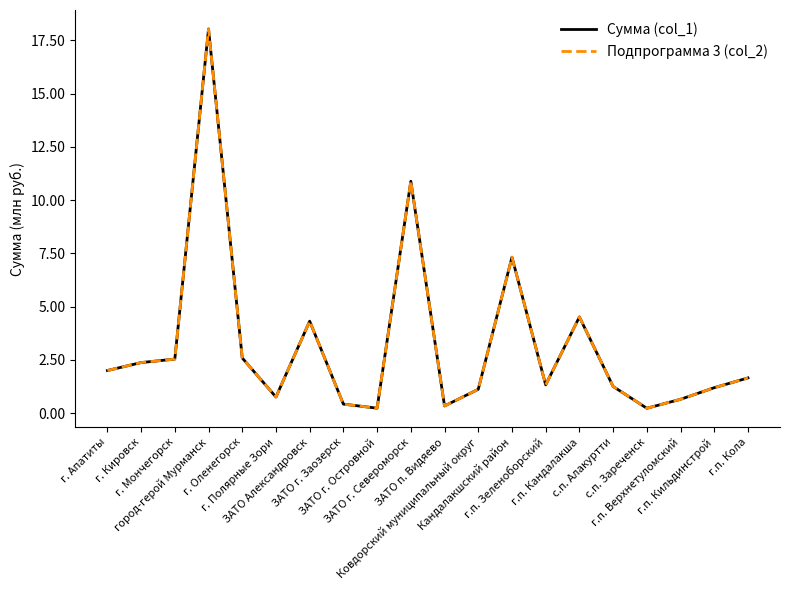

Rank the series at г. Мончегорск from highest to lowest value.

Сумма (col_1), Подпрограмма 3 (col_2)